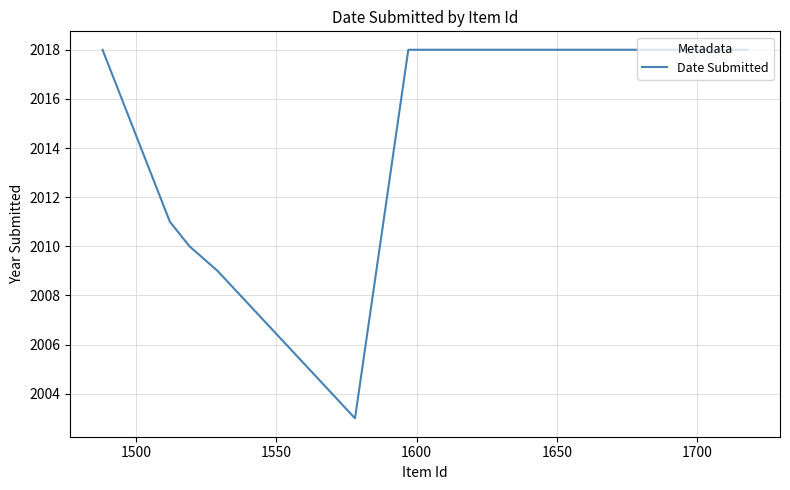

What is the smallest value displayed?

2003